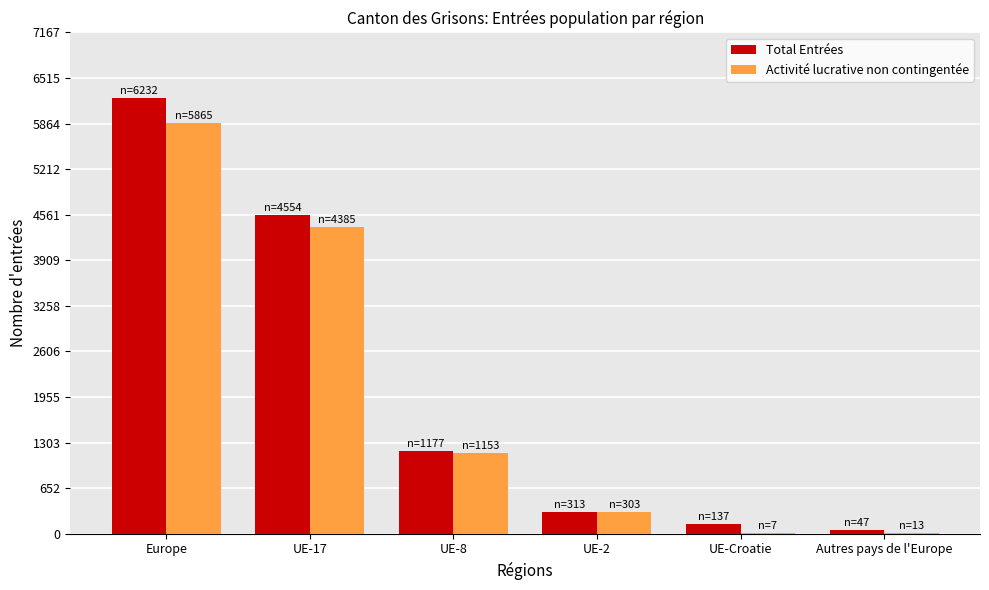

What is the sum of all Activité lucrative non contingentée values?

11726